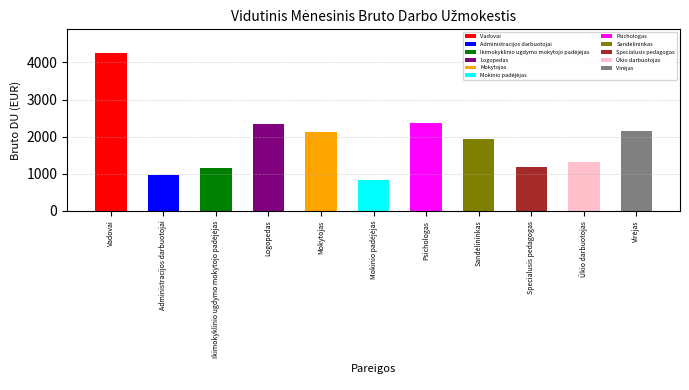

Read the value at Mokytojas.

2130